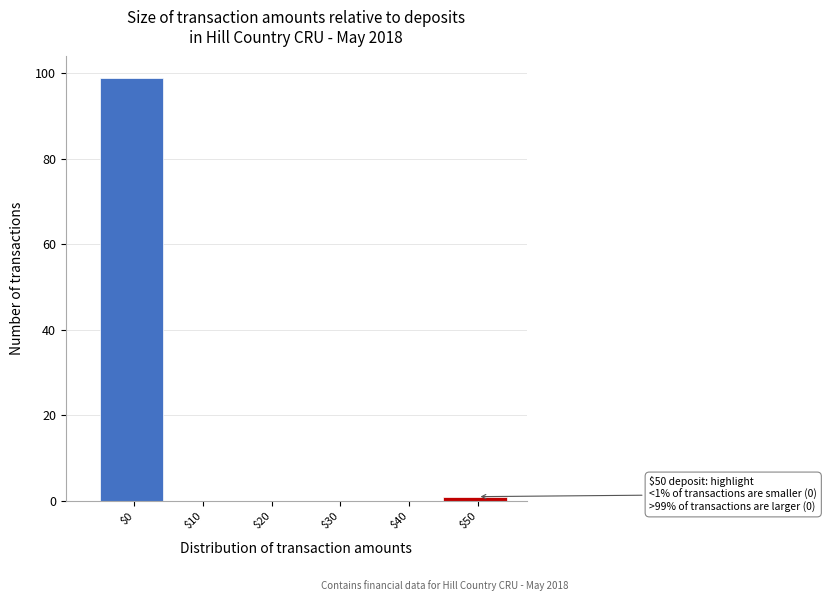

What is the sum of all values?

100